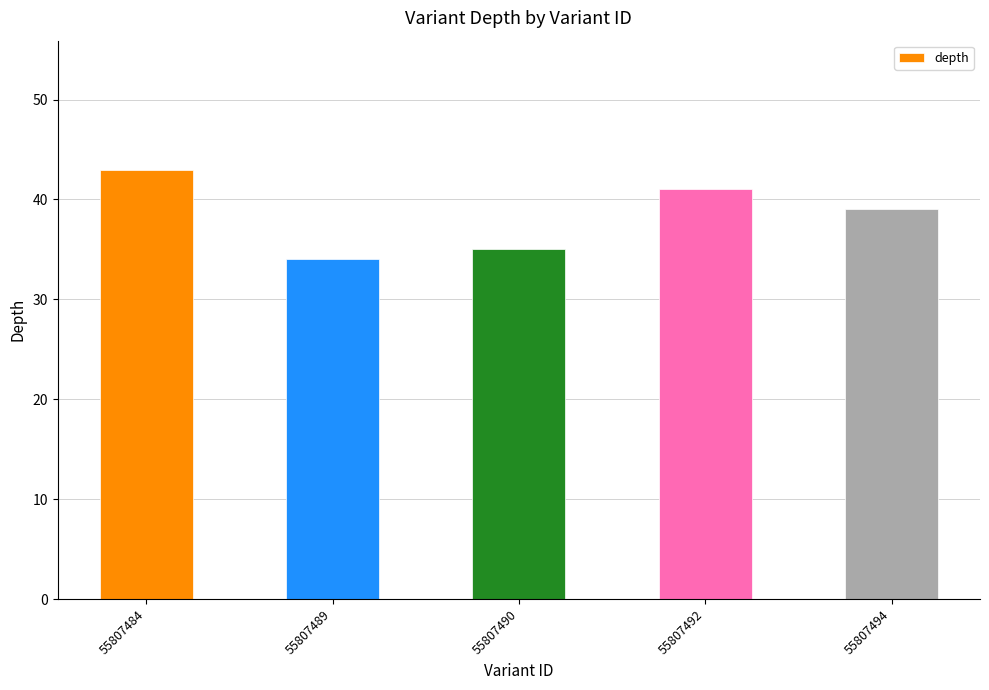

What is the change in value from 55807490 to 55807494?

+4